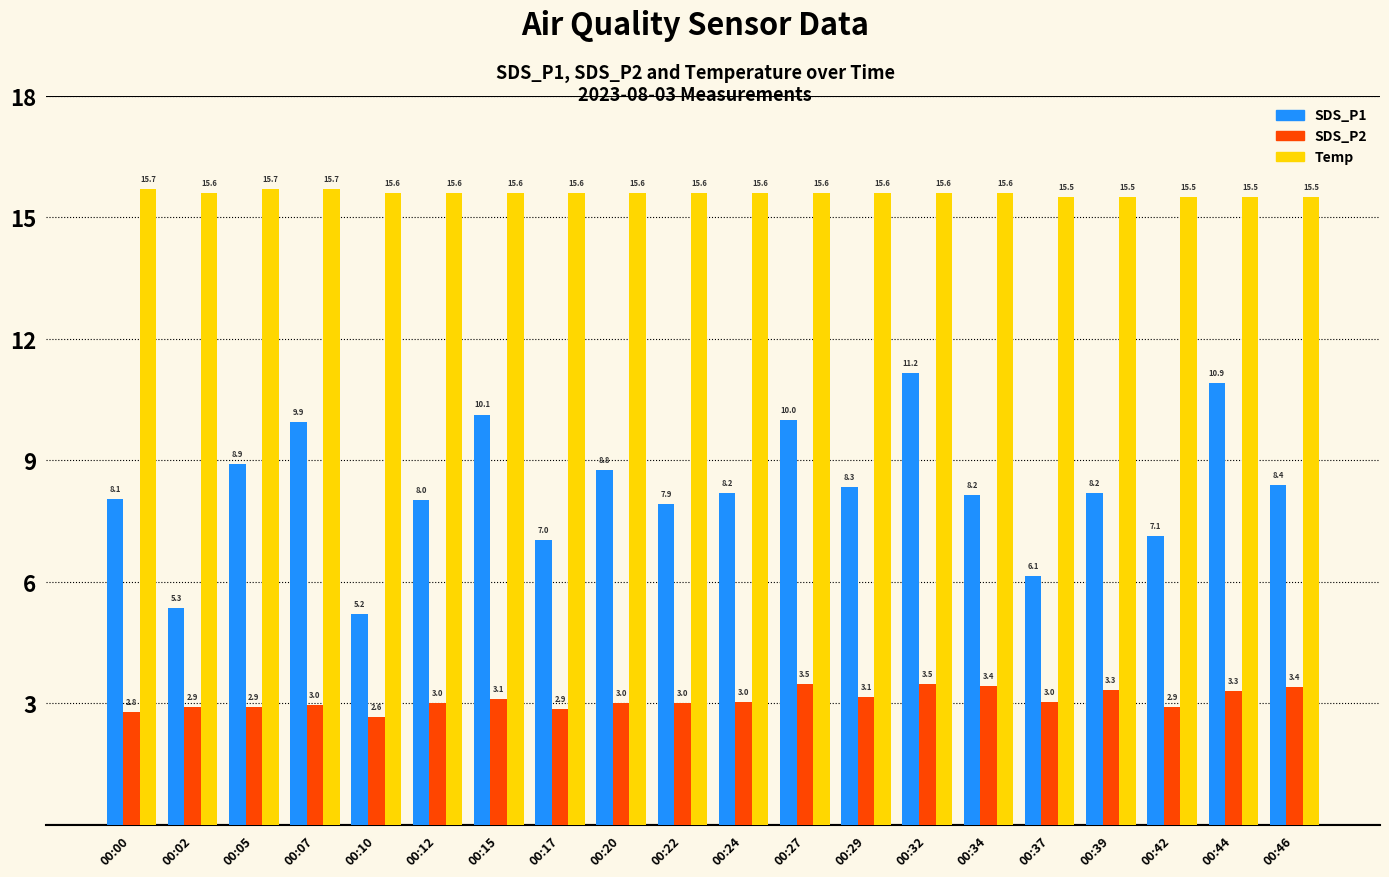

What is the difference between the maximum and minimum values in the SDS_P2 series?

0.8